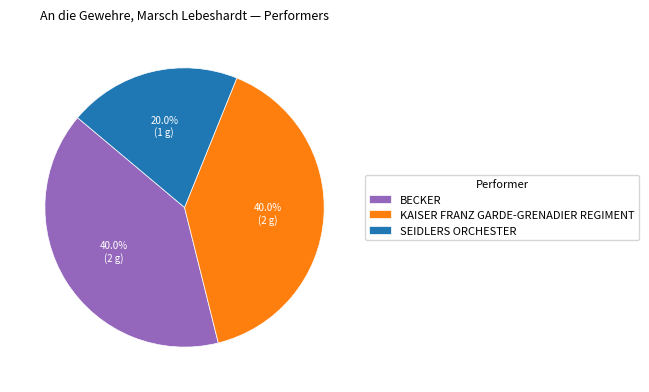

Combined, do BECKER and SEIDLERS ORCHESTER account for over 50%?

Yes